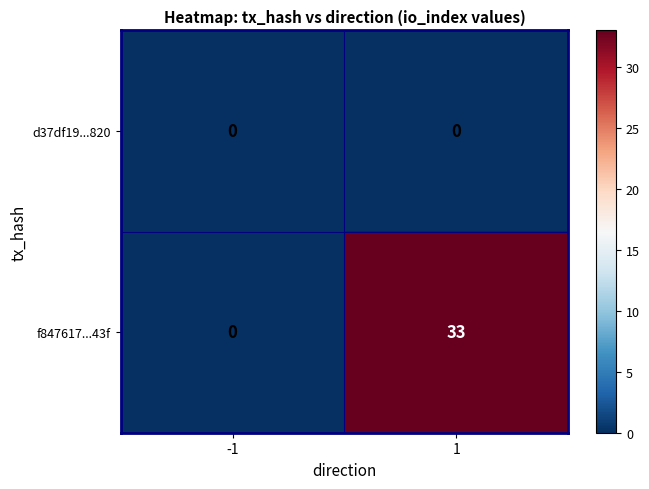

Reading left to right, list all the values displayed in this chart.

d37df19...820: -1=0	1=0
f847617...43f: -1=0	1=33